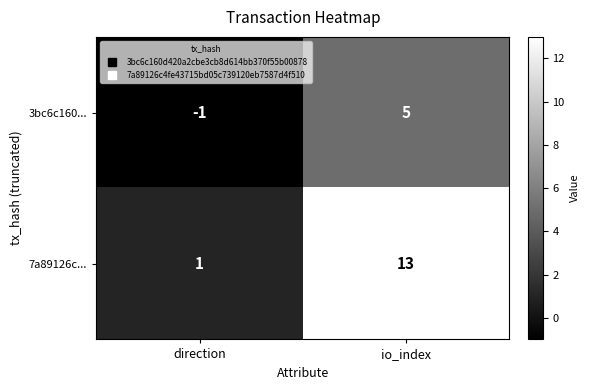

What is the difference between the 7a89126c... values at direction and io_index?

12